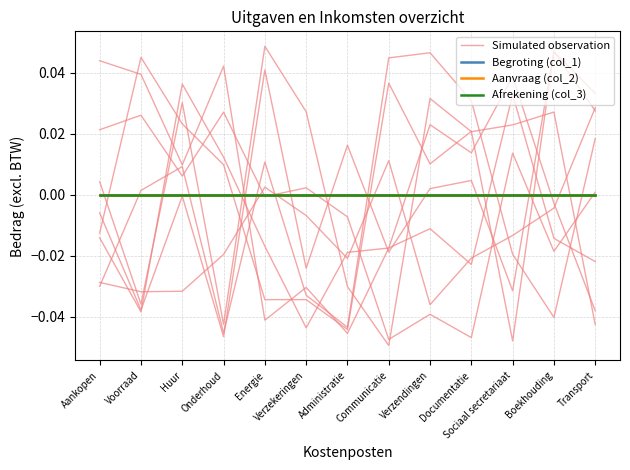

True or false: Begroting (col_1) and Aanvraag (col_2) intersect in this chart.

False